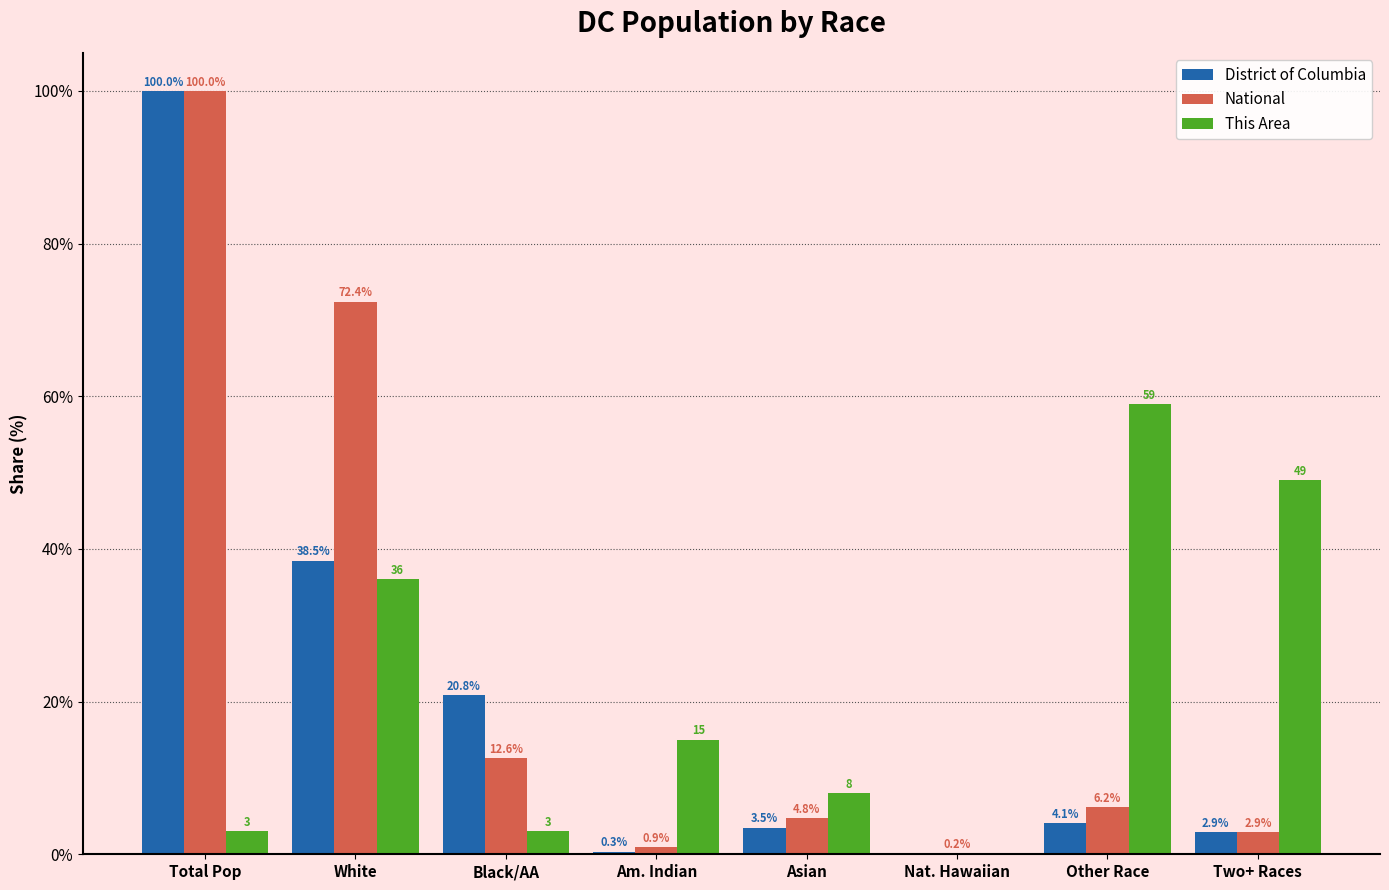

Which series changed the most between White and Black/AA?

National